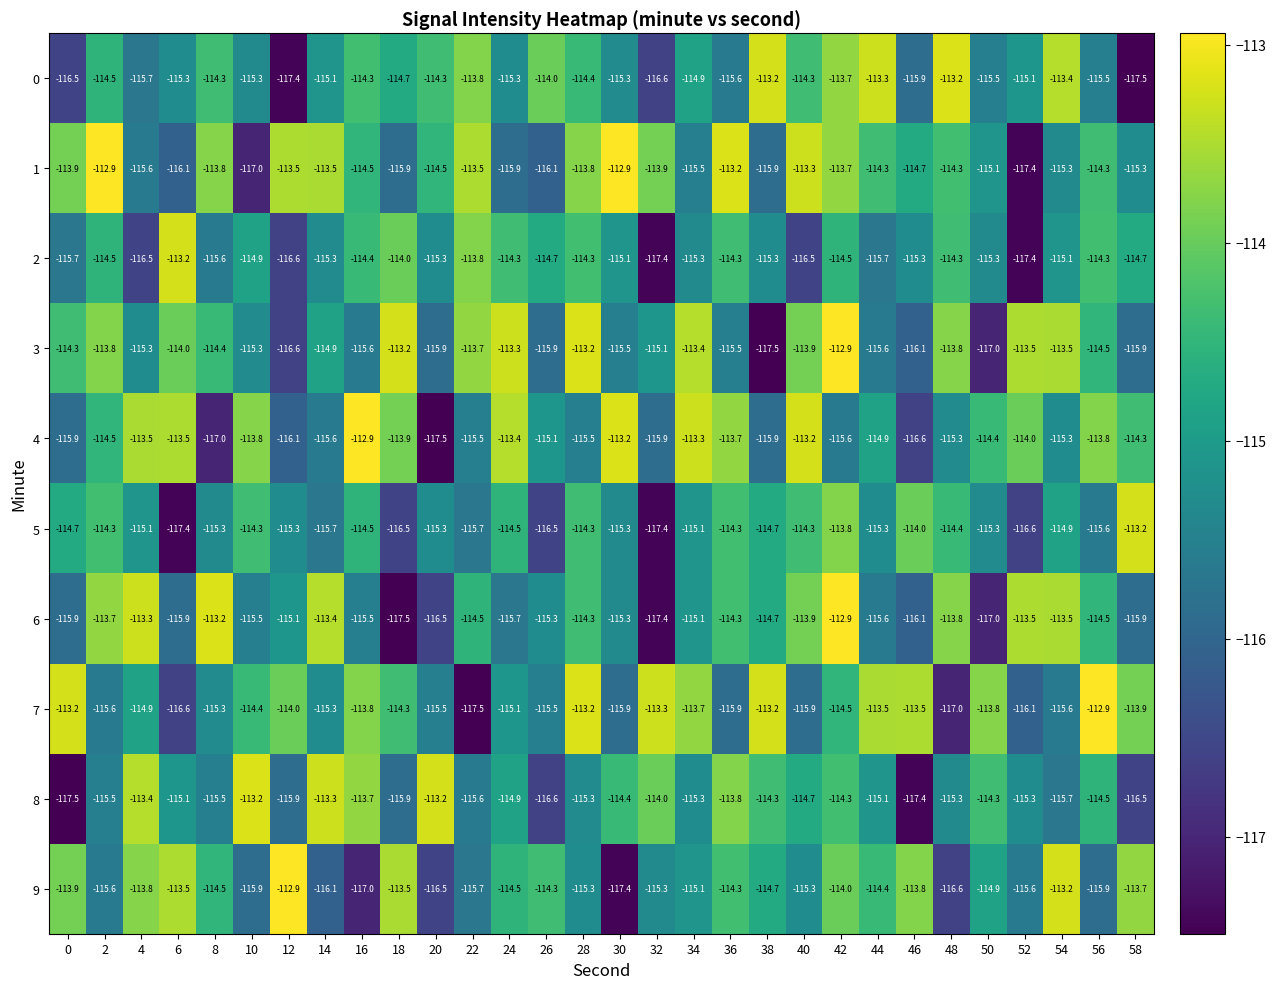

Which series changed the most between 24 and 26?

3